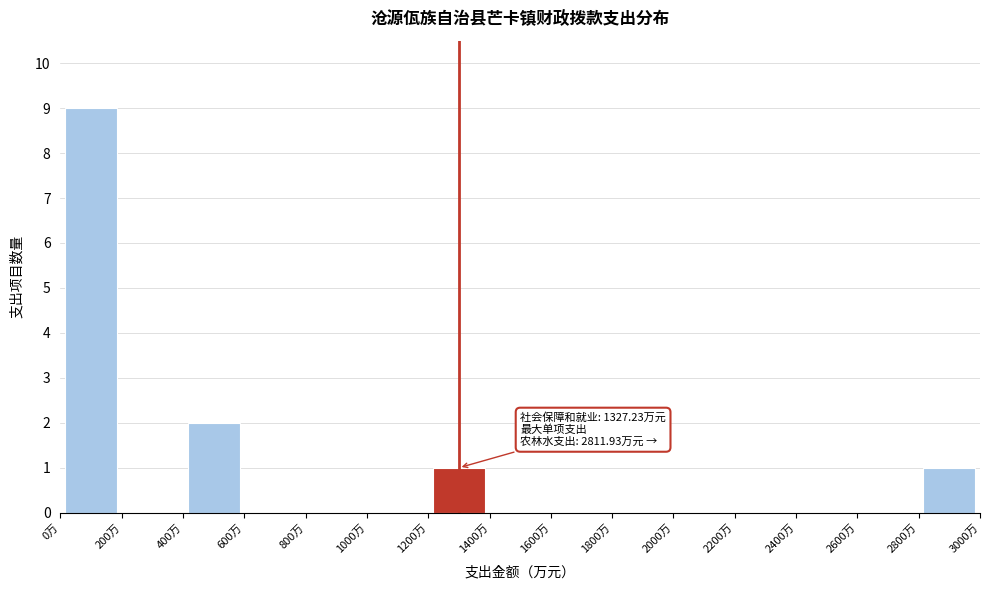

Which range on the x-axis has the tallest bar?

0 to 200